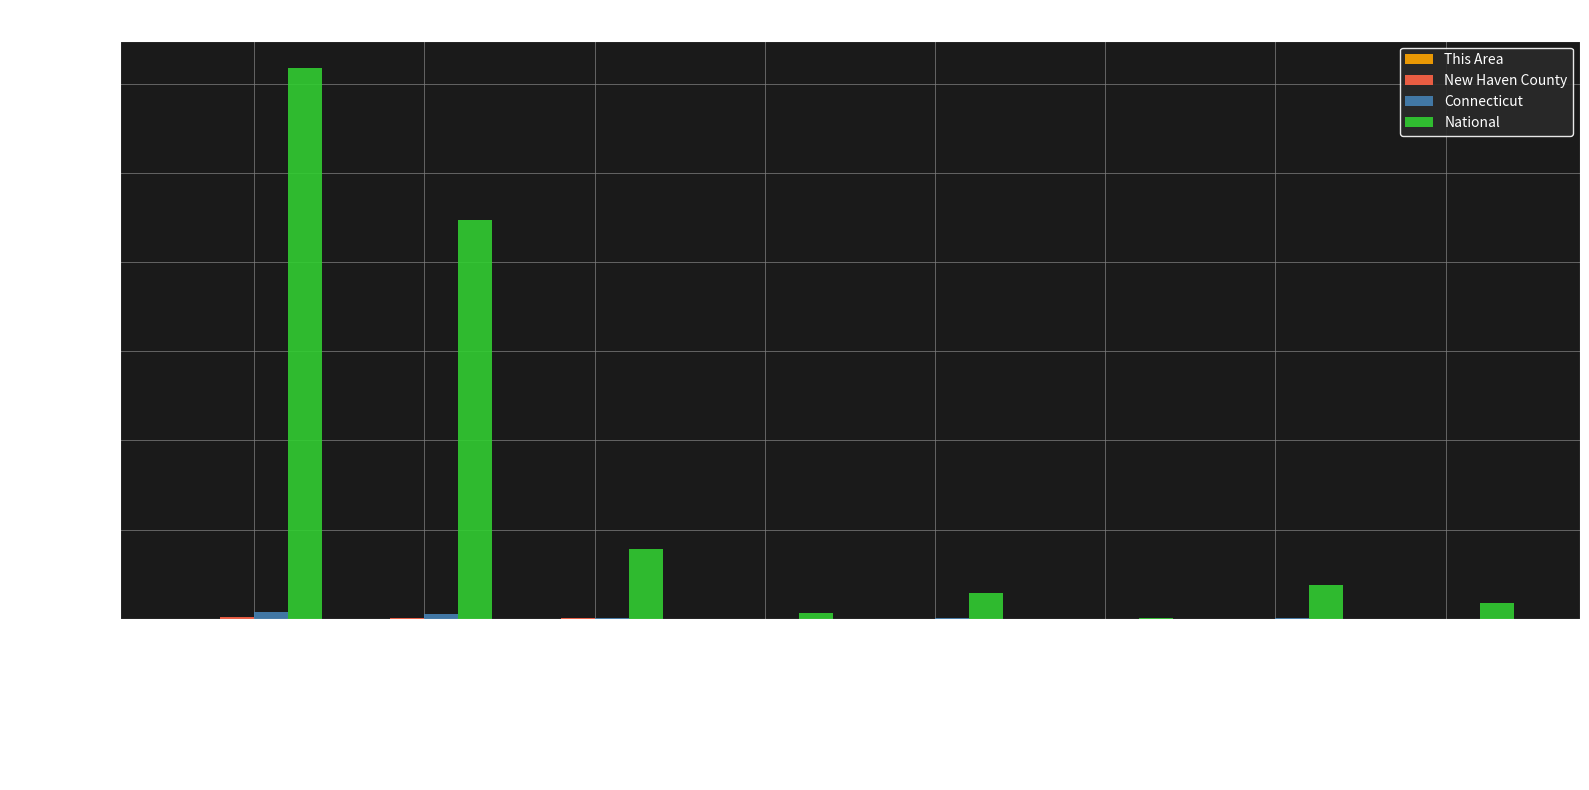

Which series has the largest total across all categories?

National